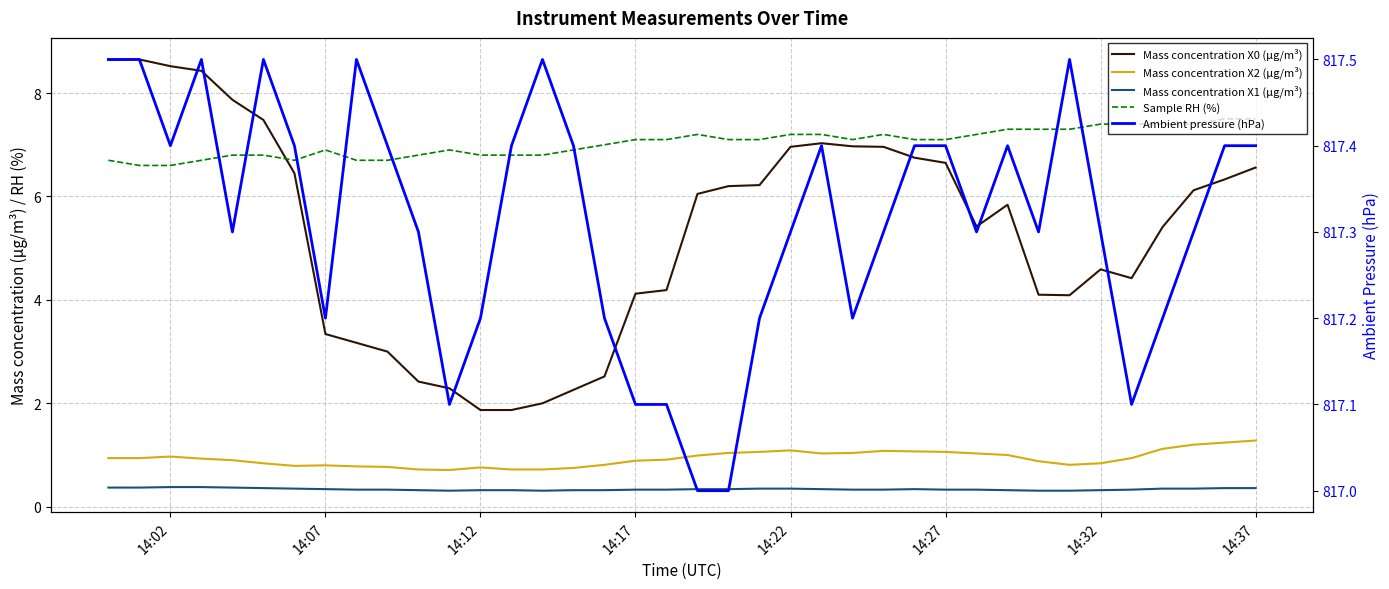

Reading right to left, extract all data points from this chart.

Mass concentration X0 (μg/m³): 6.6	6.3	6.1	5.4	4.4	4.6	4.1	4.1	5.8	5.4	6.7	6.8	7.0	7.0	7.0	7.0	6.2	6.2	6.0	4.2	4.1	2.5	2.3	2.0	1.9	1.9	2.3	2.4	3.0	3.2	3.3	6.5	7.5	7.9	8.4	8.5	8.7	8.6
Mass concentration X2 (μg/m³): 1.3	1.2	1.2	1.1	0.9	0.8	0.8	0.9	1.0	1.0	1.1	1.1	1.1	1.0	1.0	1.1	1.1	1.0	1.0	0.9	0.9	0.8	0.8	0.7	0.7	0.8	0.7	0.7	0.8	0.8	0.8	0.8	0.8	0.9	0.9	1.0	0.9	0.9
Mass concentration X1 (μg/m³): 0.4	0.4	0.3	0.3	0.3	0.3	0.3	0.3	0.3	0.3	0.3	0.3	0.3	0.3	0.3	0.3	0.3	0.3	0.3	0.3	0.3	0.3	0.3	0.3	0.3	0.3	0.3	0.3	0.3	0.3	0.3	0.3	0.4	0.4	0.4	0.4	0.4	0.4
Sample RH (%): 7.5	7.5	7.4	7.4	7.4	7.4	7.3	7.3	7.3	7.2	7.1	7.1	7.2	7.1	7.2	7.2	7.1	7.1	7.2	7.1	7.1	7.0	6.9	6.8	6.8	6.8	6.9	6.8	6.7	6.7	6.9	6.7	6.8	6.8	6.7	6.6	6.6	6.7
Ambient pressure (hPa): 817.4	817.4	817.3	817.2	817.1	817.3	817.5	817.3	817.4	817.3	817.4	817.4	817.3	817.2	817.4	817.3	817.2	817.0	817.0	817.1	817.1	817.2	817.4	817.5	817.4	817.2	817.1	817.3	817.4	817.5	817.2	817.4	817.5	817.3	817.5	817.4	817.5	817.5